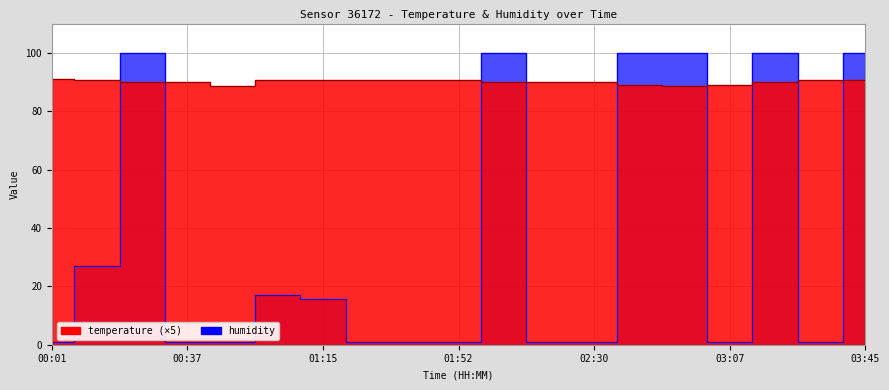

At which category is the sum across all series the highest?

03:45